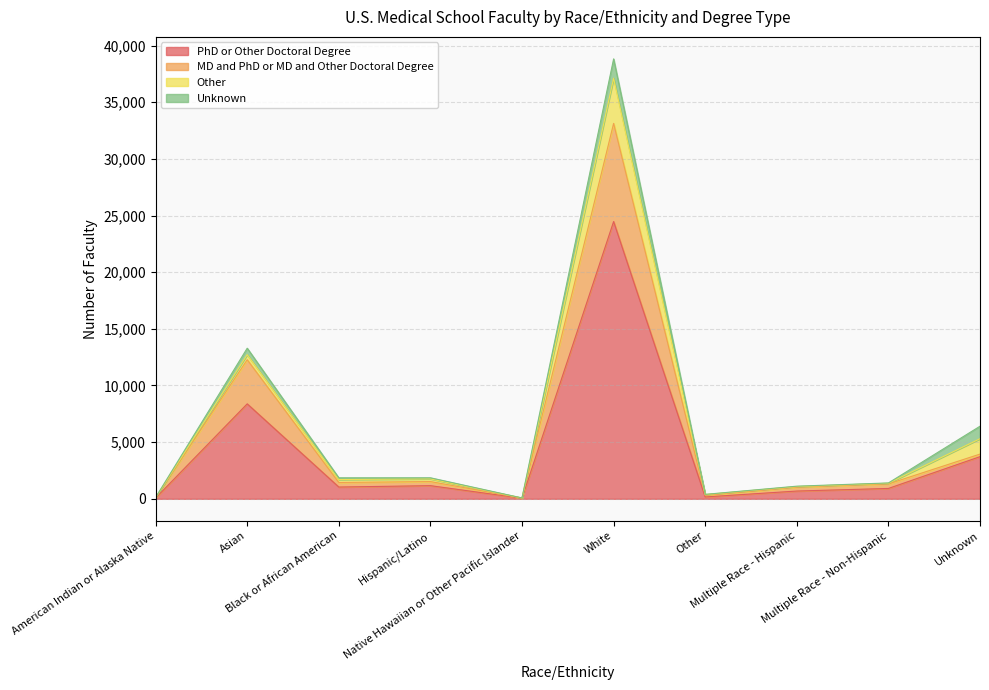

In MD and PhD or MD and Other Doctoral Degree, how many points are higher than both neighbors (excluding endpoints)?

3